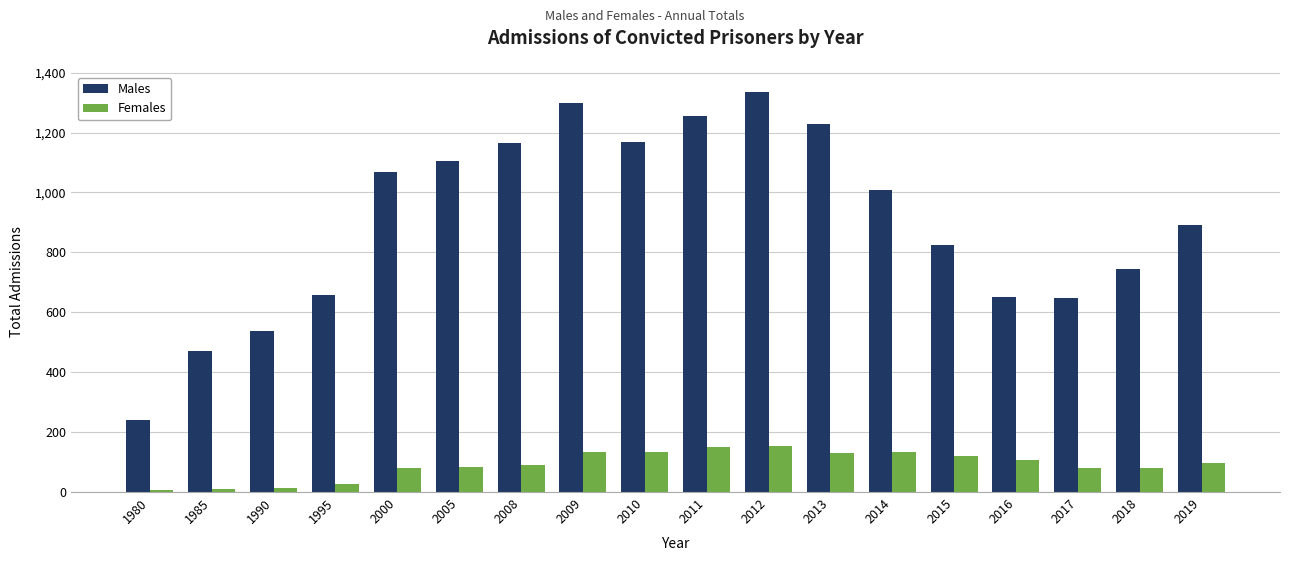

The Males series shows 1069 at 2000. True or false?

True